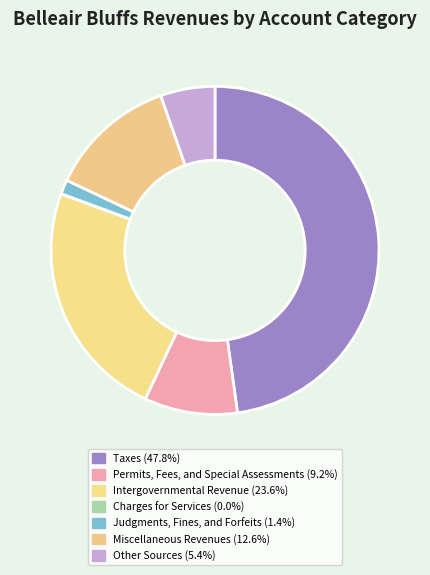

What is the largest slice in the pie chart?

Taxes